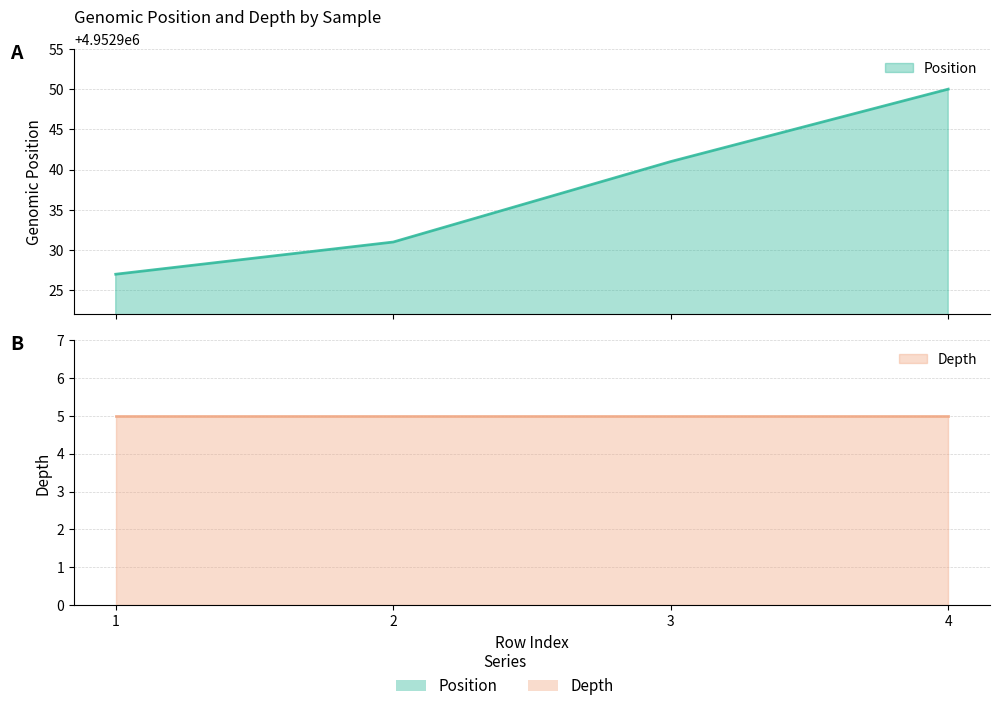

True or false: the data has more than 2 interior local peaks.

False